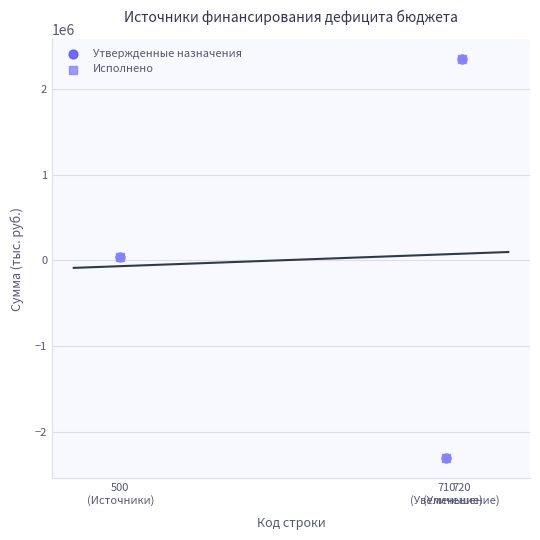

What are all the series names shown in the legend?

Утвержденные назначения, Исполнено